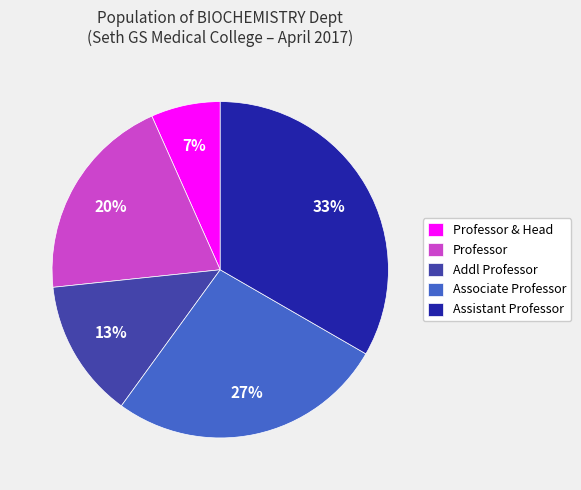

To the nearest percent, what is the combined percentage of Professor and Associate Professor?

47%